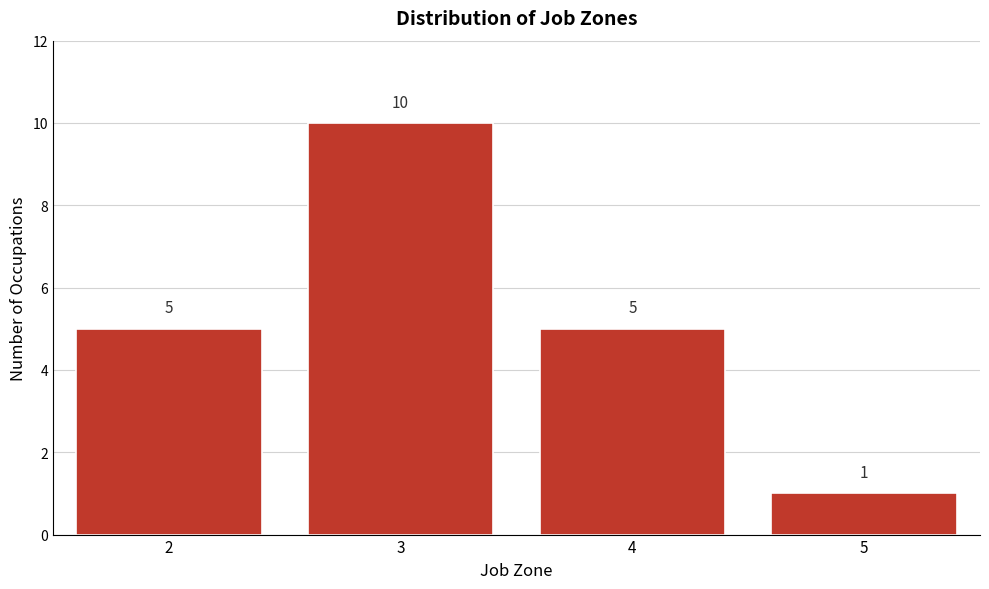

Reading right to left, transcribe all the data shown in this chart.

5=1	4=5	3=10	2=5